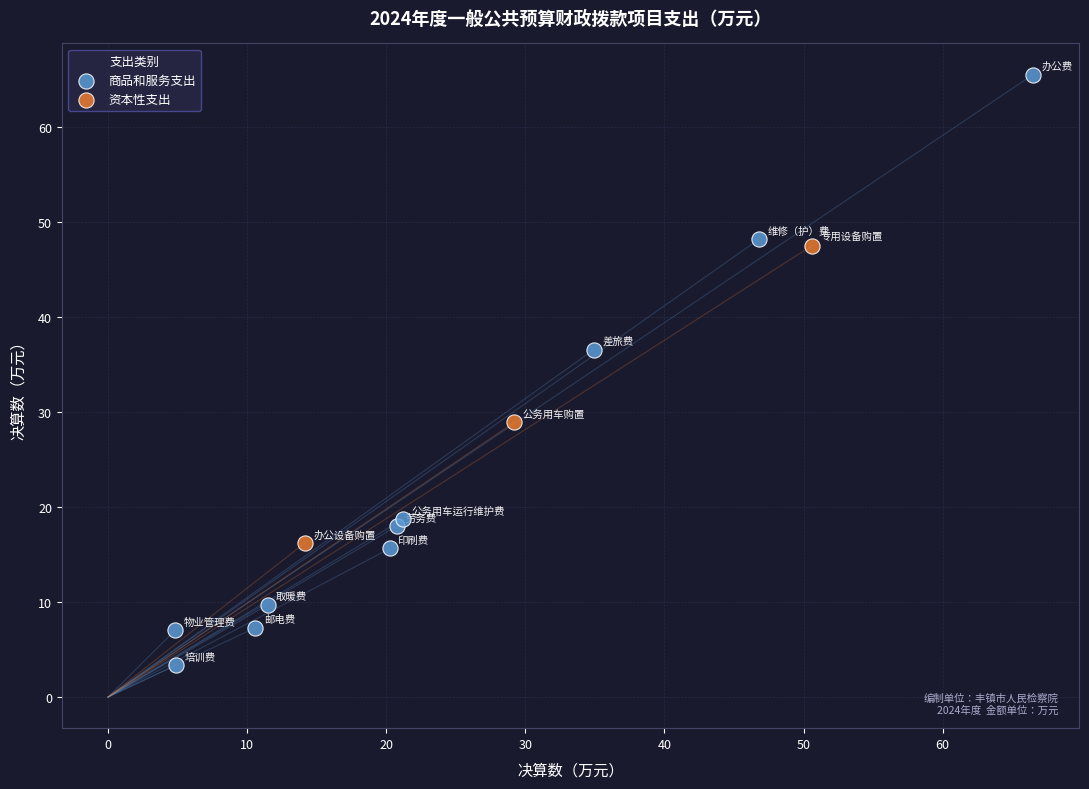

Which series reaches the minimum Y coordinate?

商品和服务支出